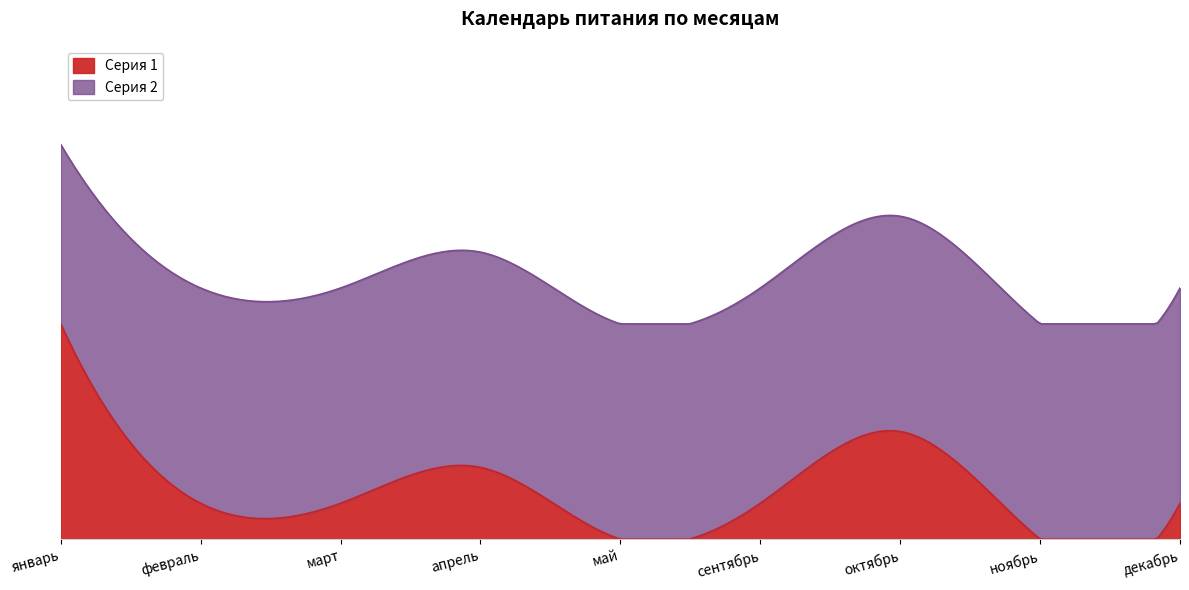

At which category is the sum across all series the highest?

январь